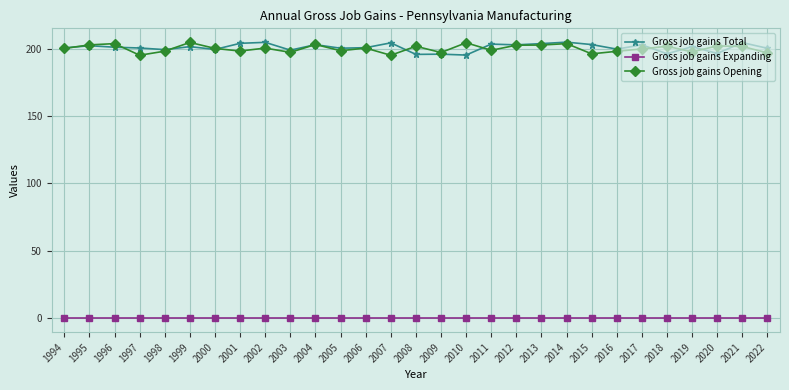

True or false: Gross job gains Opening and Gross job gains Expanding intersect in this chart.

False